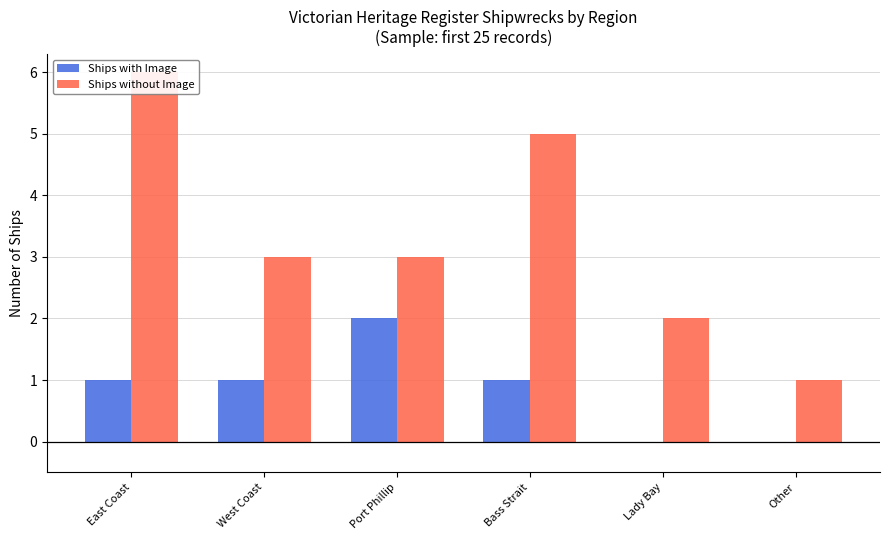

How many Ships with Image values are between 0 and 1?

5